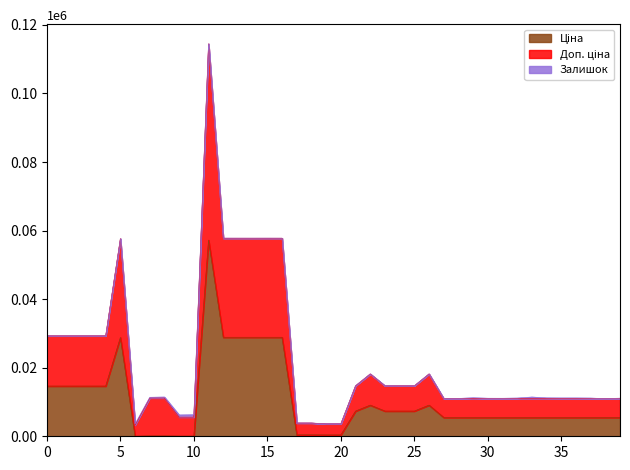

Is it true that Доп. ціна equals 5842.1 at 280761651?

False